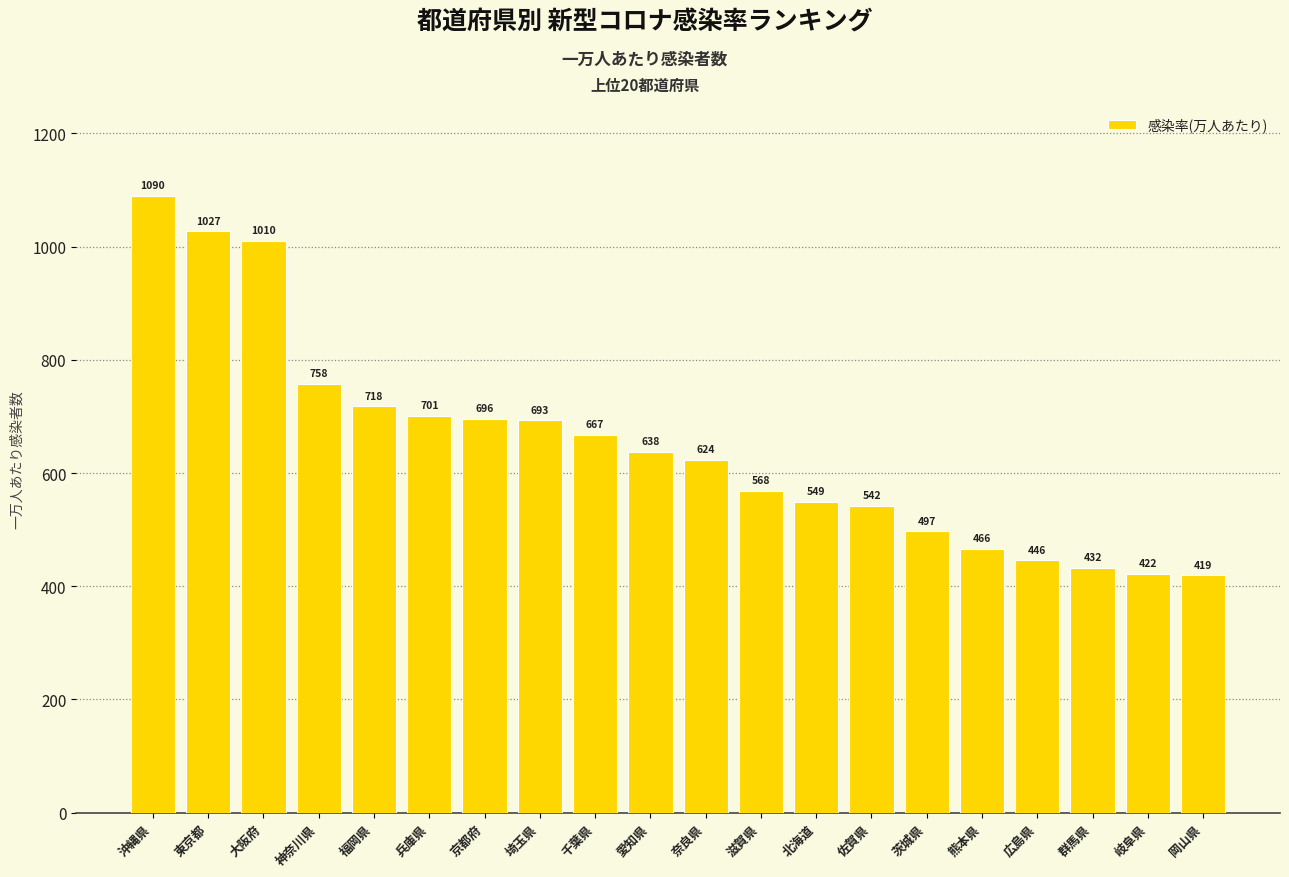

Rank the categories by value from lowest to highest.

岡山県, 岐阜県, 群馬県, 広島県, 熊本県, 茨城県, 佐賀県, 北海道, 滋賀県, 奈良県, 愛知県, 千葉県, 埼玉県, 京都府, 兵庫県, 福岡県, 神奈川県, 大阪府, 東京都, 沖縄県